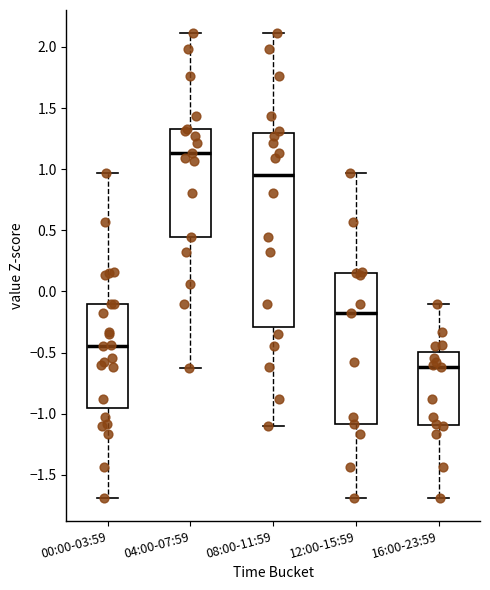

Reading left to right, read every box against the y-axis: the position of its median line, the range the box covers, and the ends of its whiskers. The values are not printed on the chart, so give them approximately, as read against the axis.

00:00-03:59: median -0.45, box -0.95 to -0.10, whiskers -1.70 to 0.95
04:00-07:59: median 1.15, box 0.45 to 1.35, whiskers -0.60 to 2.10
08:00-11:59: median 0.95, box -0.30 to 1.30, whiskers -1.10 to 2.10
12:00-15:59: median -0.20, box -1.10 to 0.15, whiskers -1.70 to 0.95
16:00-23:59: median -0.60, box -1.10 to -0.50, whiskers -1.70 to -0.10